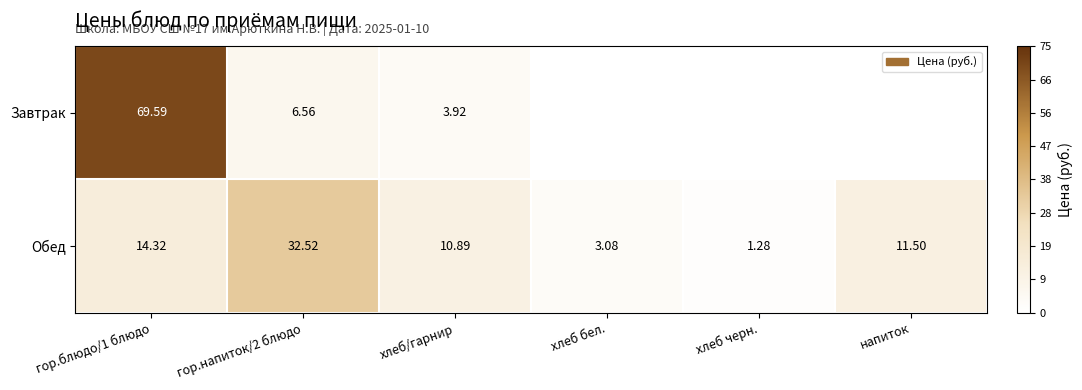

Which series changed the most between гор.напиток/2 блюдо and хлеб/гарнир?

Обед